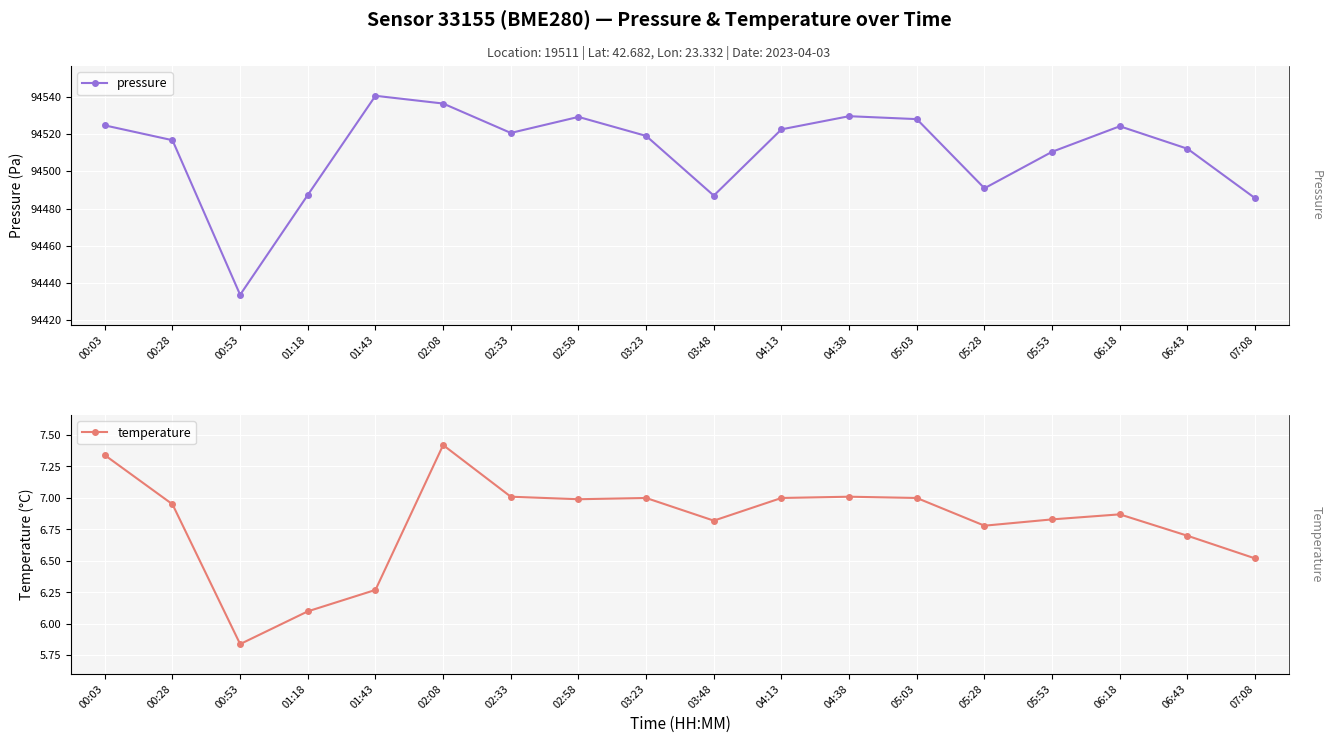

How many interior local peaks does the pressure series have?

4